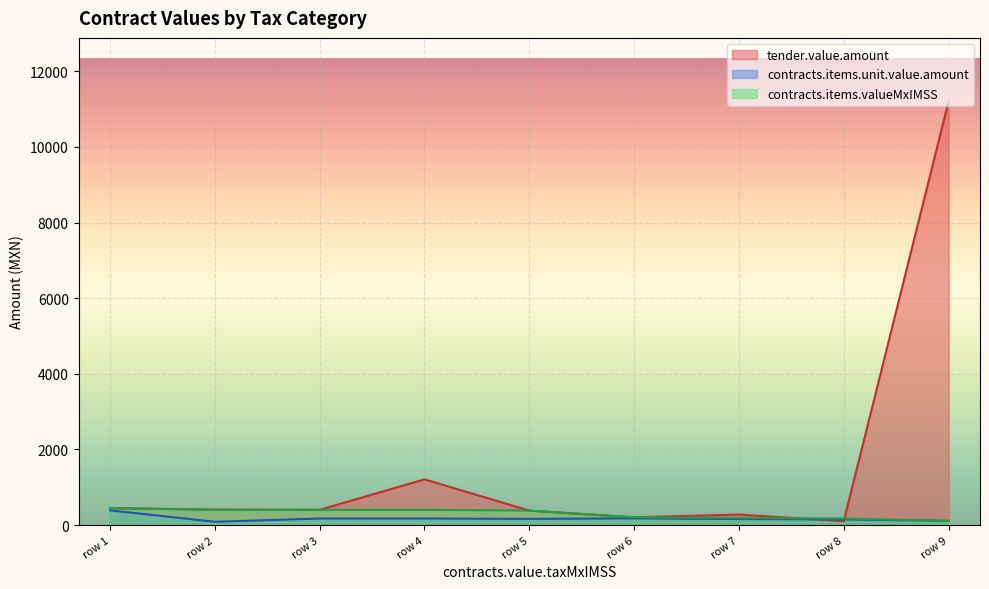

The value of contracts.items.unit.value.amount at 16 is 174.0. True or false?

True